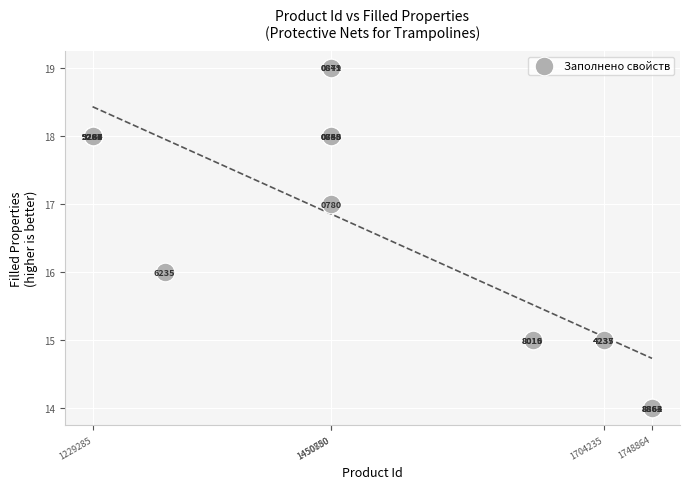

What Y value in the scatter plot is closest to 16?

16